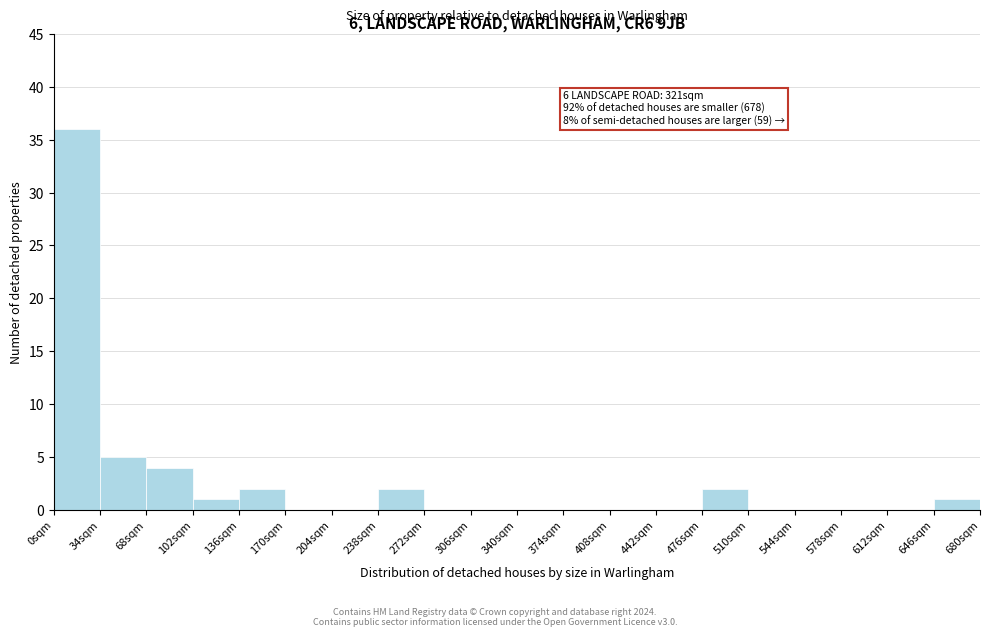

Which range on the x-axis has the tallest bar?

0 to 34